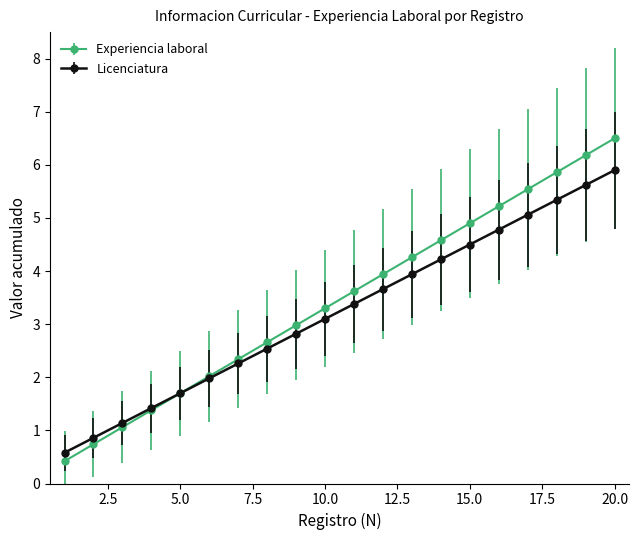

True or false: Licenciatura has more than 2 points higher than both neighbors.

False